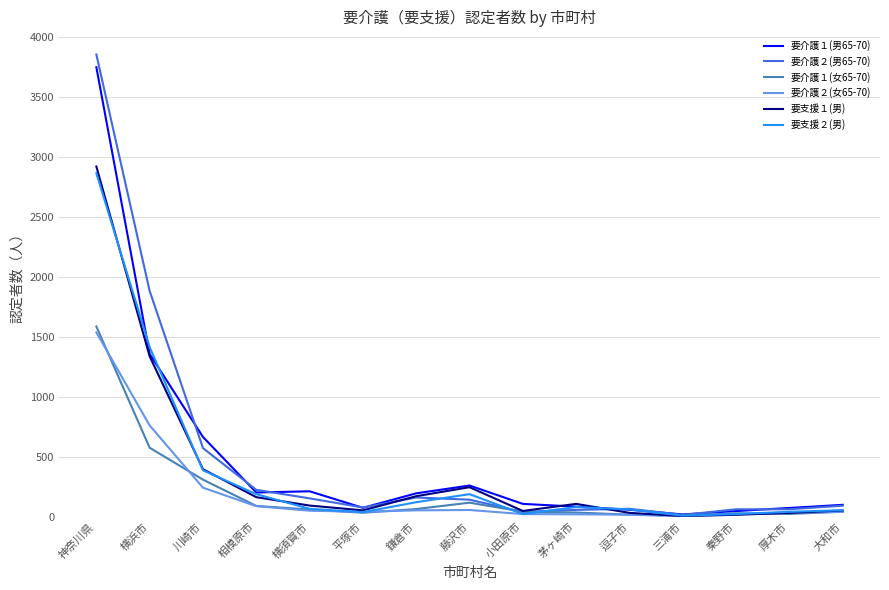

What position from the left is 小田原市?

9